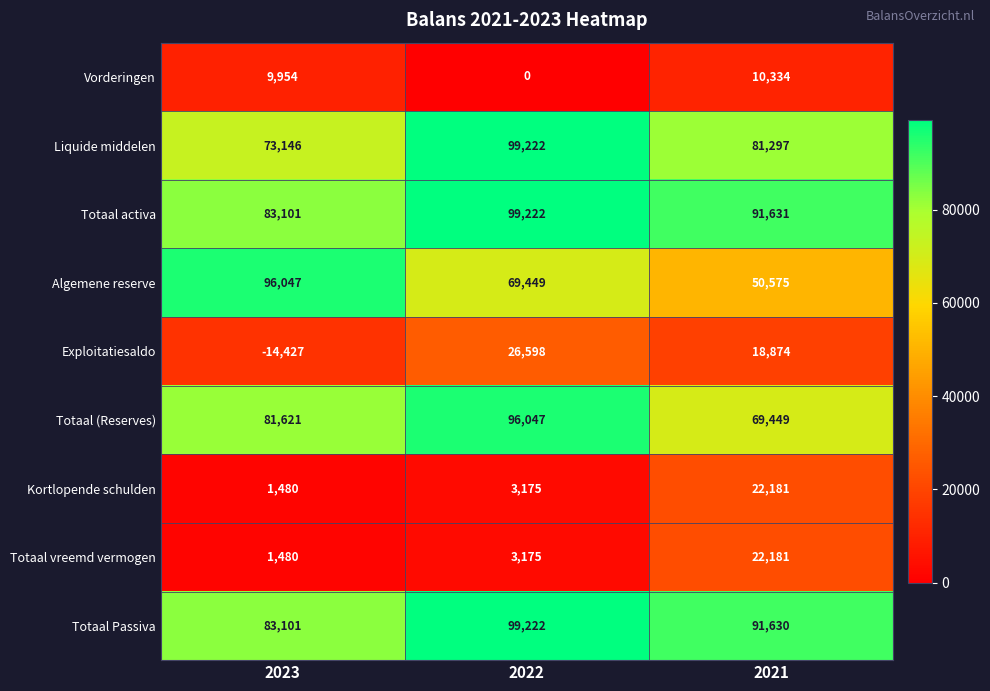

The value of Totaal Passiva at 2023 is 56780. True or false?

False